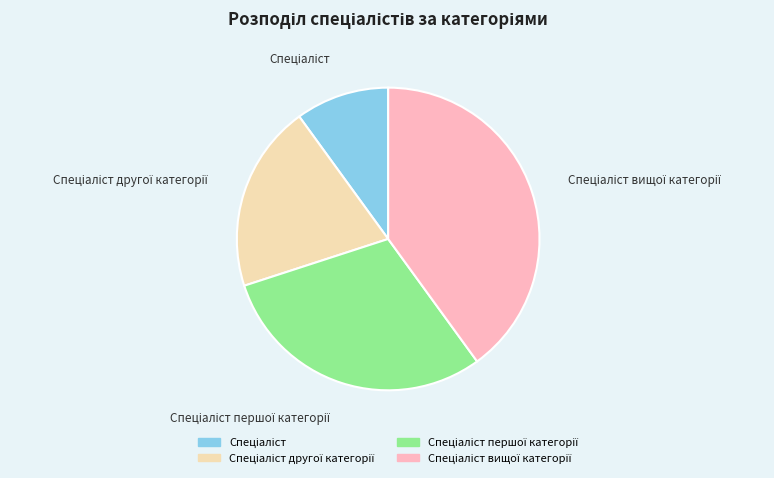

Does any single category account for the majority?

No